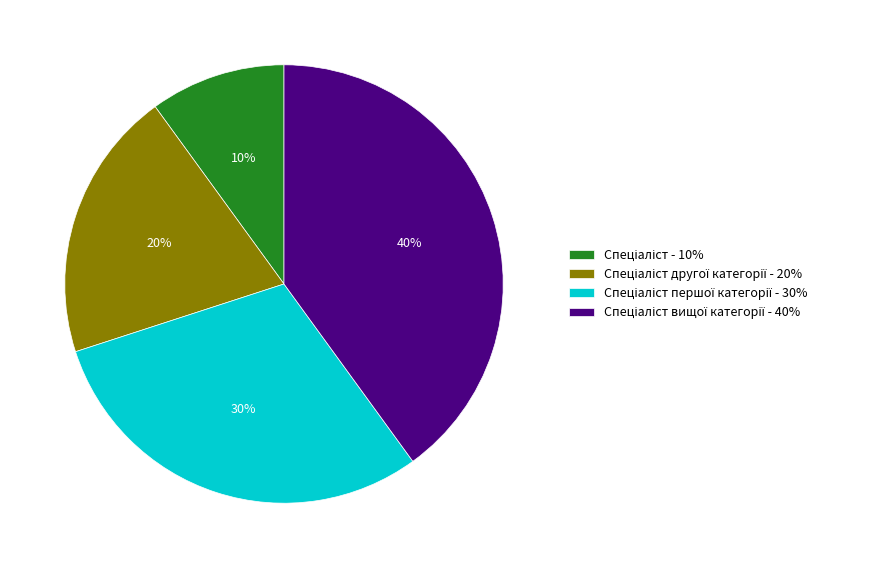

To the nearest percent, what is the difference between the largest and smallest slice percentages?

30%